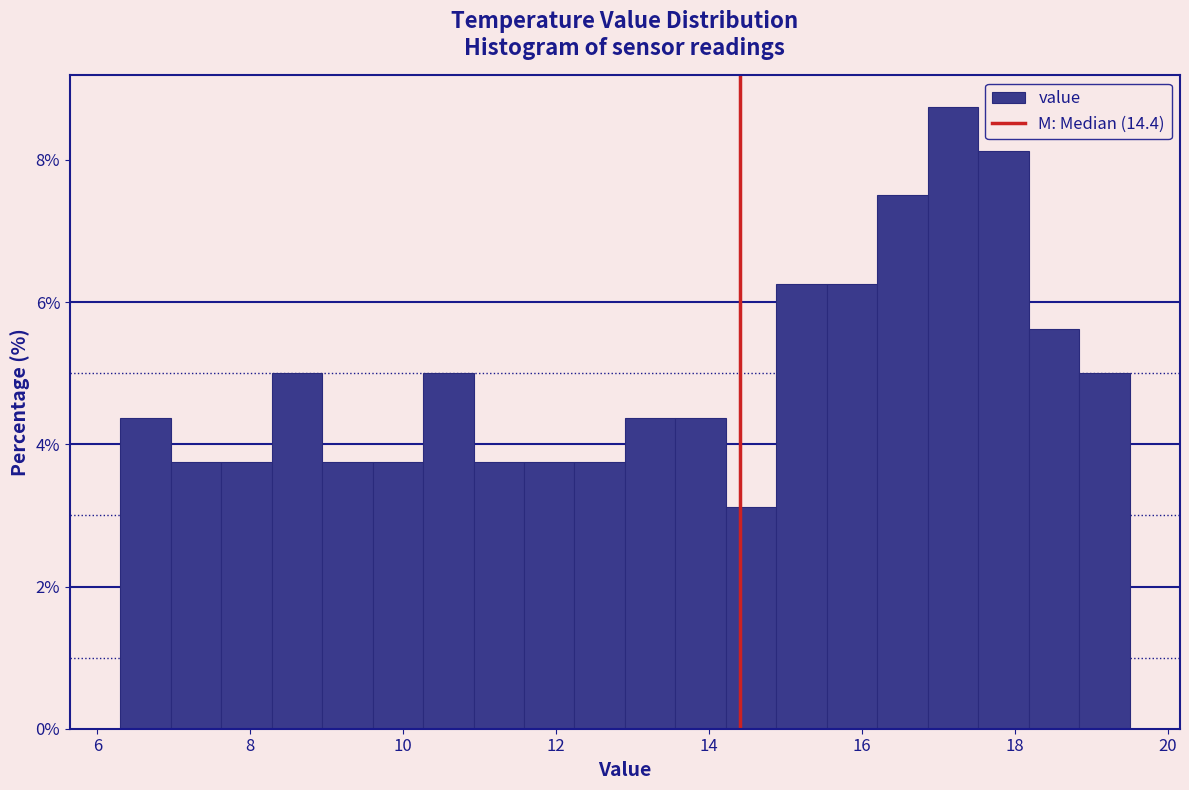

Around what value on the x-axis is the tallest bar? Give the approximate position of its centre, as read against the axis.

17.2